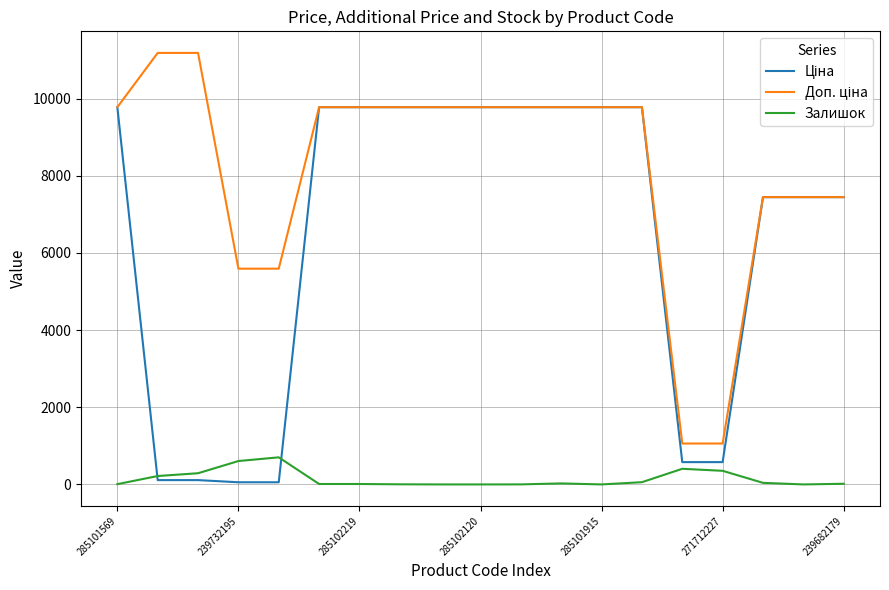

What is the maximum value shown in the chart?

11182.0